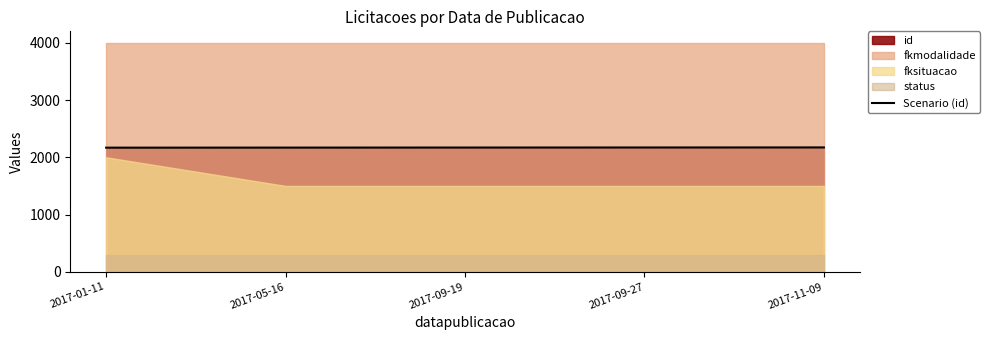

What is the minimum value for Scenario (id)?

2168